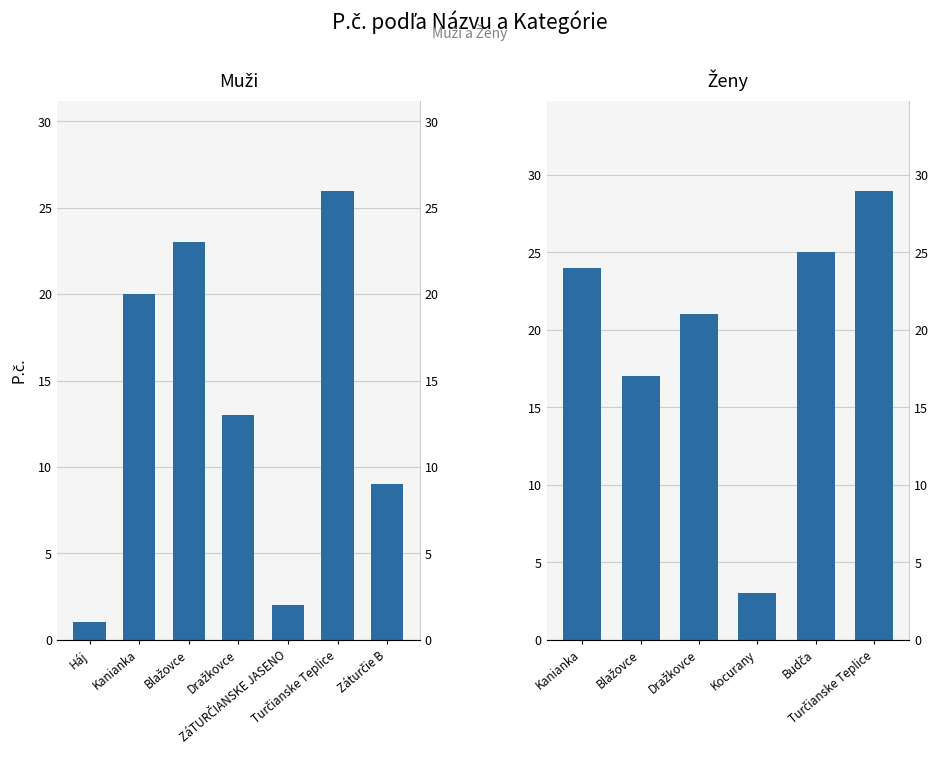

Between Háj and Záturčie B, which is larger?

Záturčie B